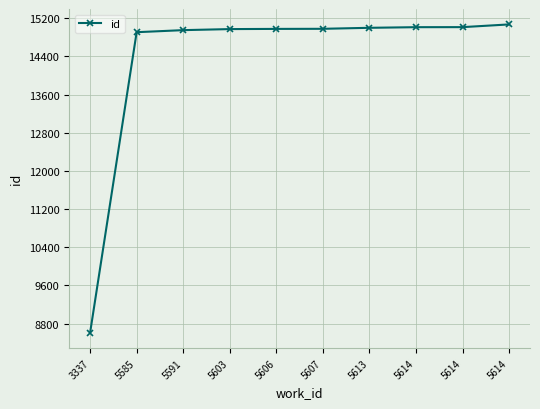

The chart shows a value of 15015 at 5614. True or false?

True